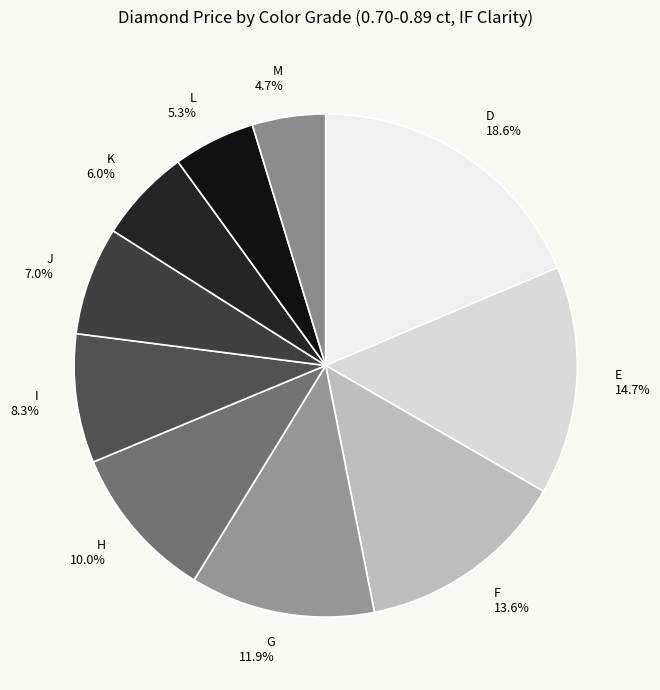

How much of the chart is everything except I?

91.7%